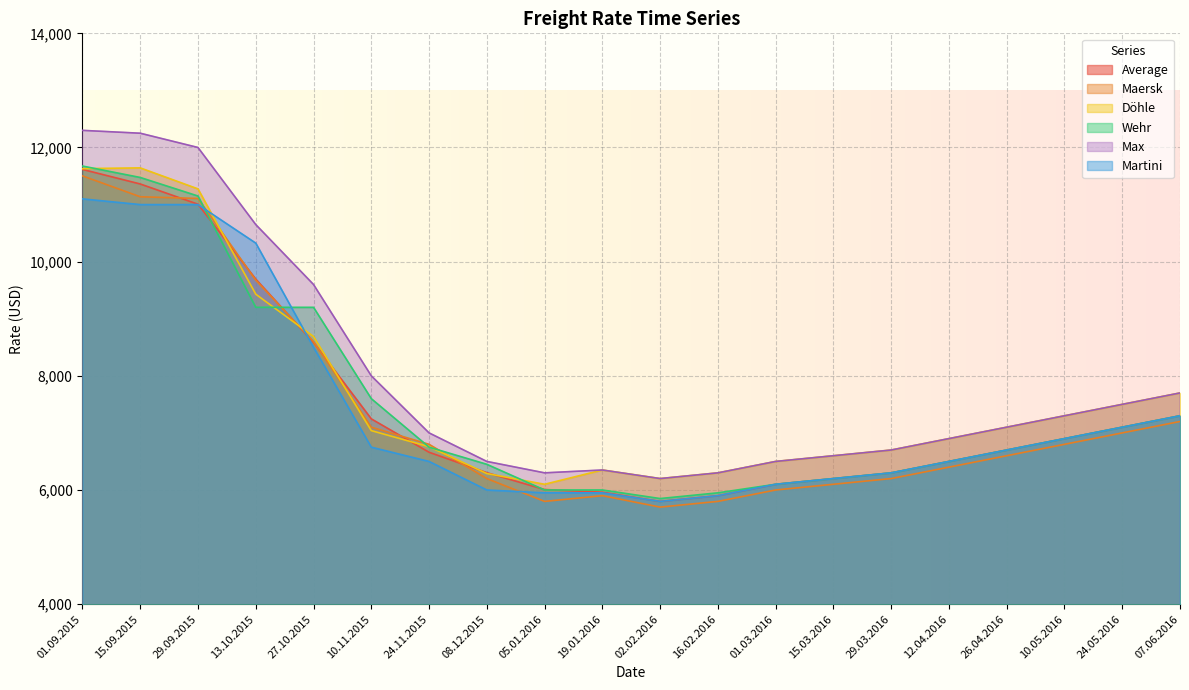

True or false: Wehr has a value of 5850 at 02.02.2016.

True